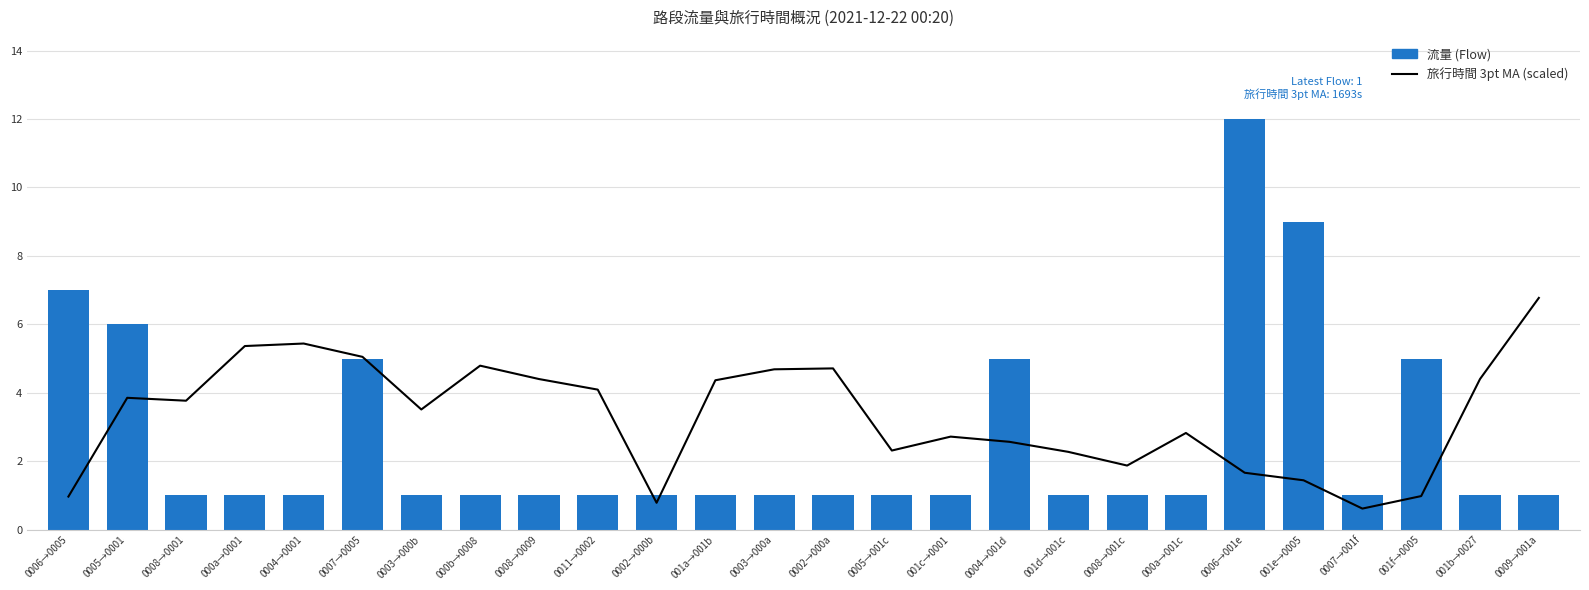

What is the difference between the second highest and minimum values in the 旅行時間 3-point moving avg (scaled) series?

4.8